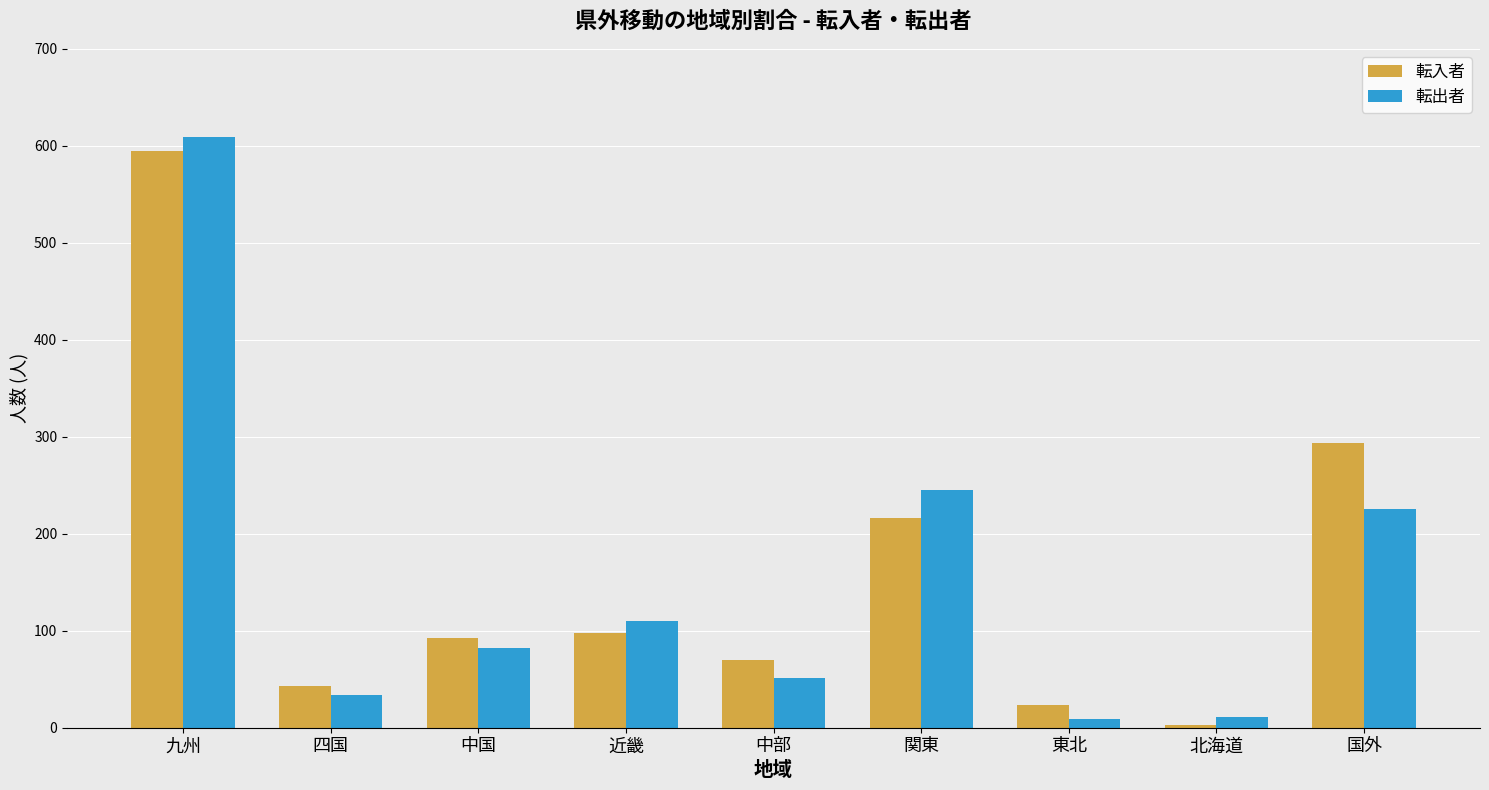

Which category has the lowest value in the 転入者 series?

北海道